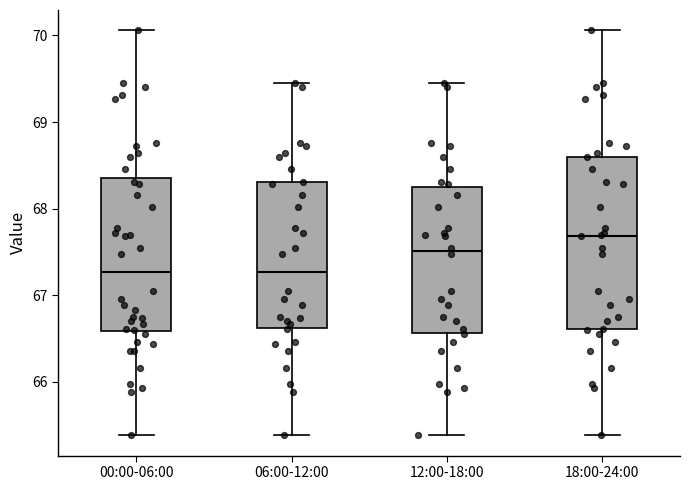

Reading left to right, transcribe this box plot: for each box, give where its median line is, the range the box spans, and where its two whiskers end, as read against the y-axis. The values are not printed on the chart, so give them approximately, as read against the axis.

00:00-06:00: median 67.3, box 66.6 to 68.3, whiskers 65.4 to 70.1
06:00-12:00: median 67.3, box 66.6 to 68.3, whiskers 65.4 to 69.5
12:00-18:00: median 67.5, box 66.6 to 68.3, whiskers 65.4 to 69.5
18:00-24:00: median 67.7, box 66.6 to 68.6, whiskers 65.4 to 70.1